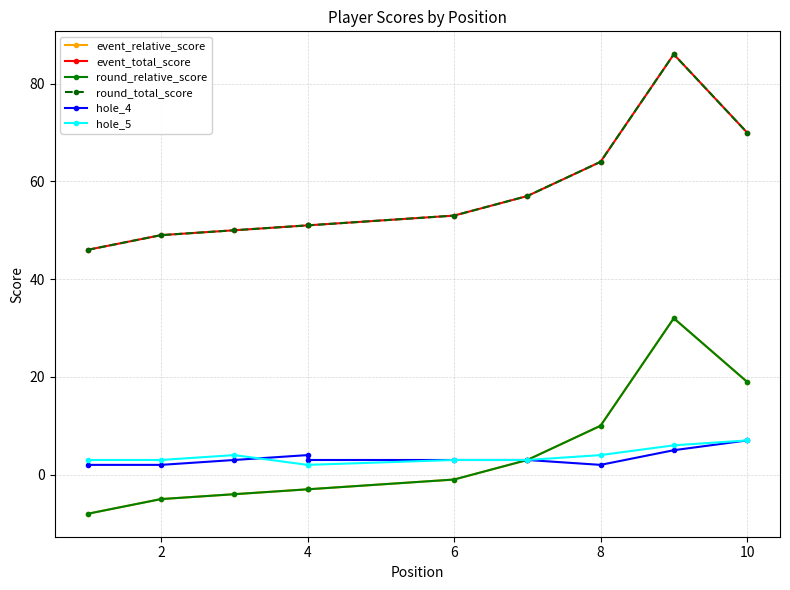

Is the value of hole_5 at 4 greater than the value of hole_4 at 8?

No